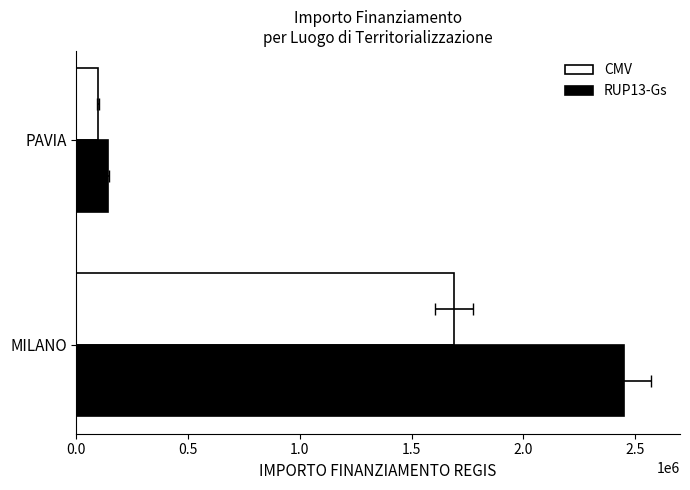

Reading right to left, what are all the values shown in this chart?

CMV: 96064	1688543
RUP13-Gs: 140000	2450000